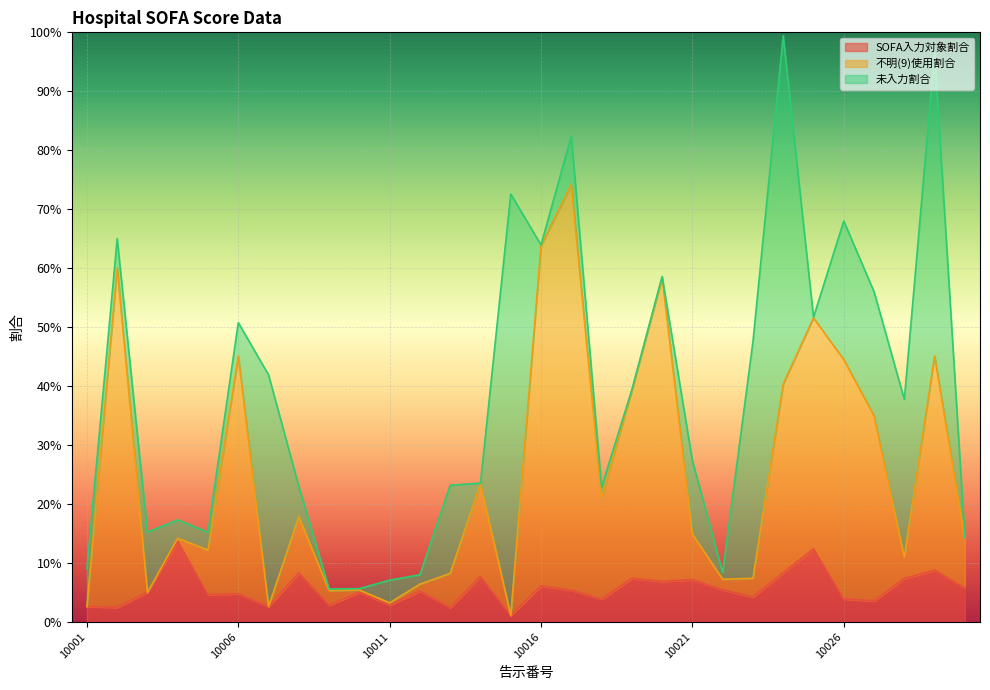

True or false: 不明(9)使用割合 has more than 1 interior local peaks.

True